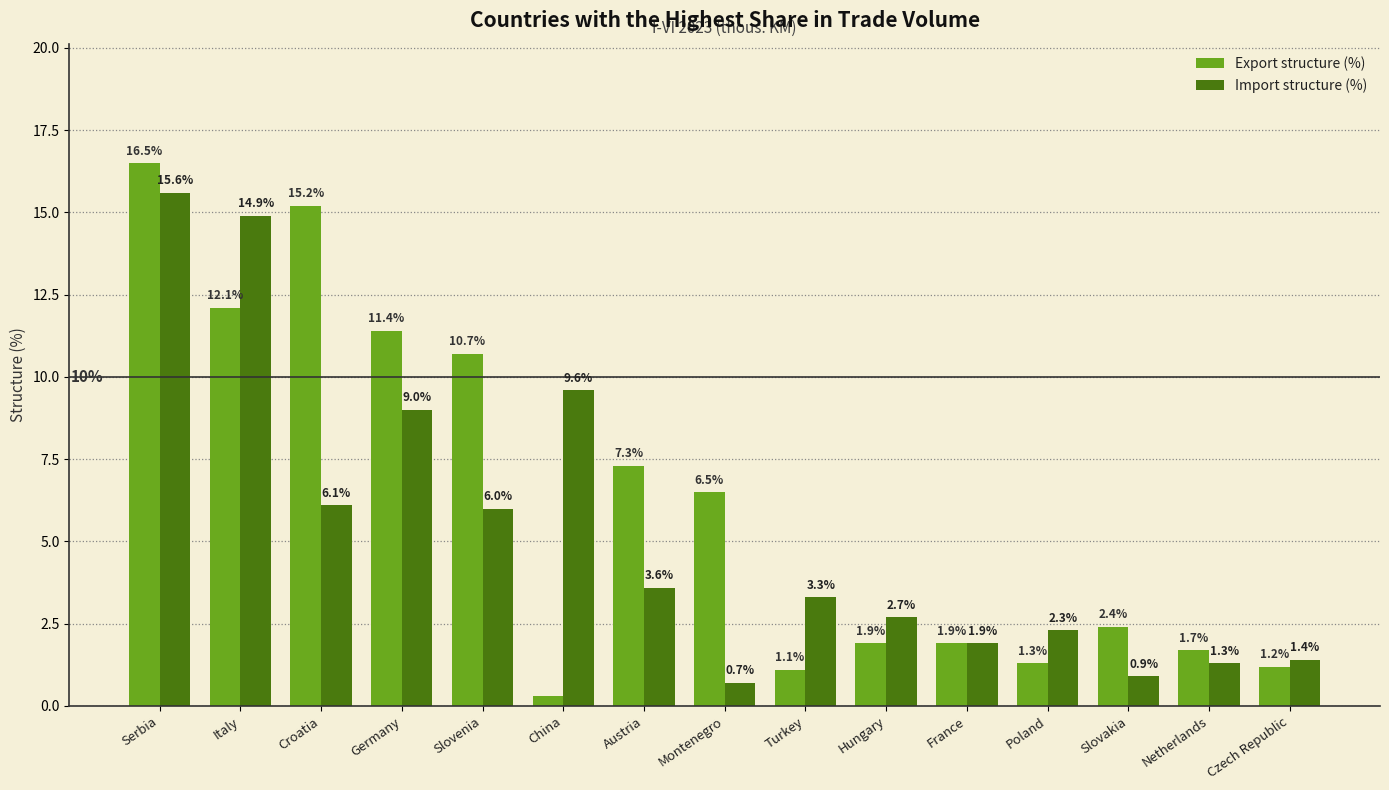

What is the difference between the maximum and second lowest values in the Import structure (%) series?

14.7